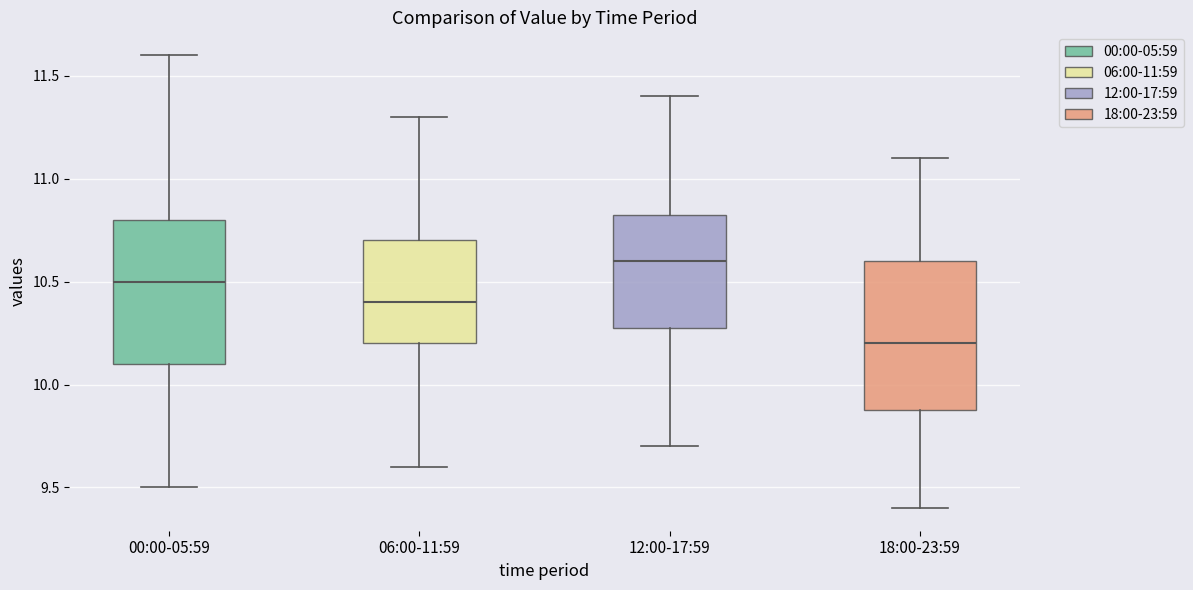

Reading left to right, transcribe this box plot: for each box, give where its median line is, the range the box spans, and where its two whiskers end, as read against the y-axis. The values are not printed on the chart, so give them approximately, as read against the axis.

00:00-05:59: median 10.50, box 10.10 to 10.80, whiskers 9.50 to 11.60
06:00-11:59: median 10.40, box 10.20 to 10.70, whiskers 9.60 to 11.30
12:00-17:59: median 10.60, box 10.30 to 10.85, whiskers 9.70 to 11.40
18:00-23:59: median 10.20, box 9.90 to 10.60, whiskers 9.40 to 11.10